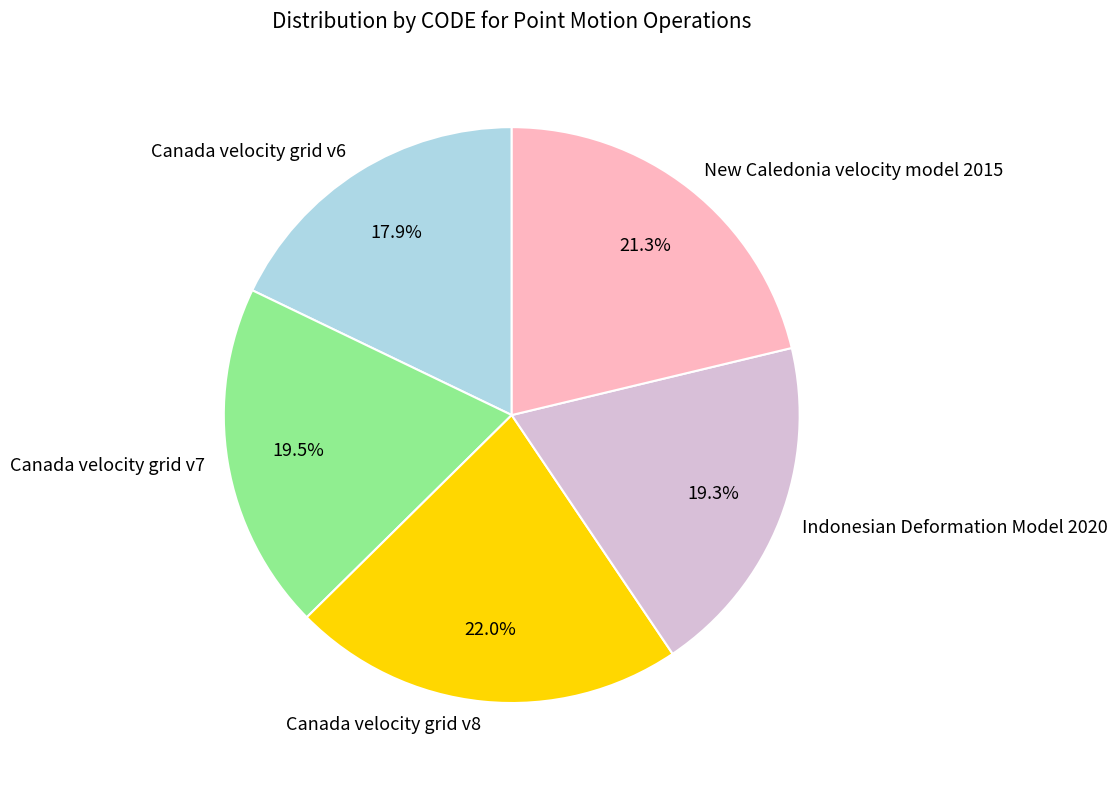

Is the sum of Canada velocity grid v8 and Canada velocity grid v7 greater than half?

No